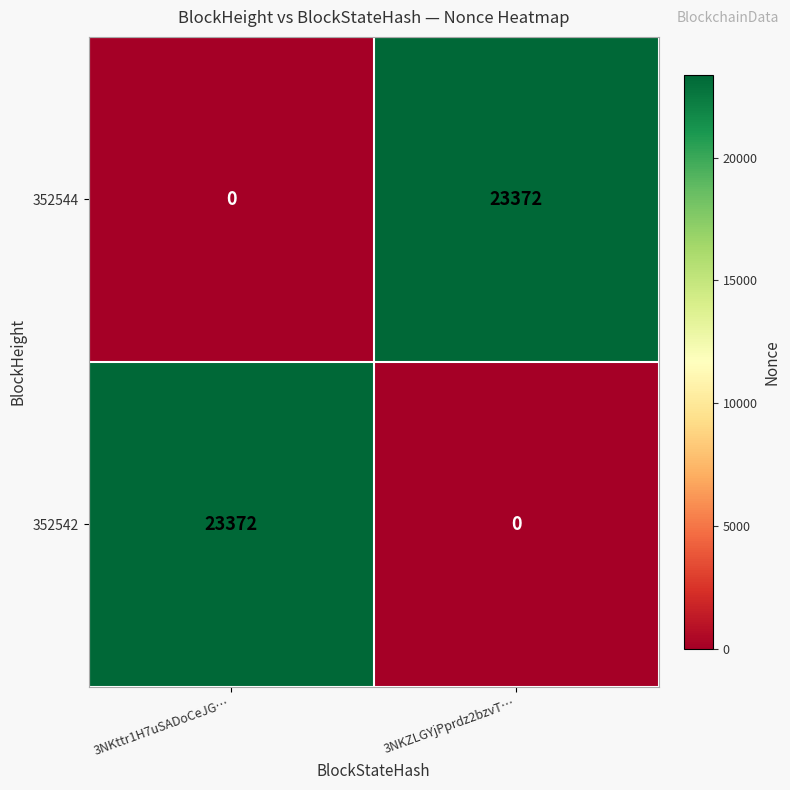

What is the difference between the highest and lowest values at 3NKZLGYjPprdz2bzvT…?

23372